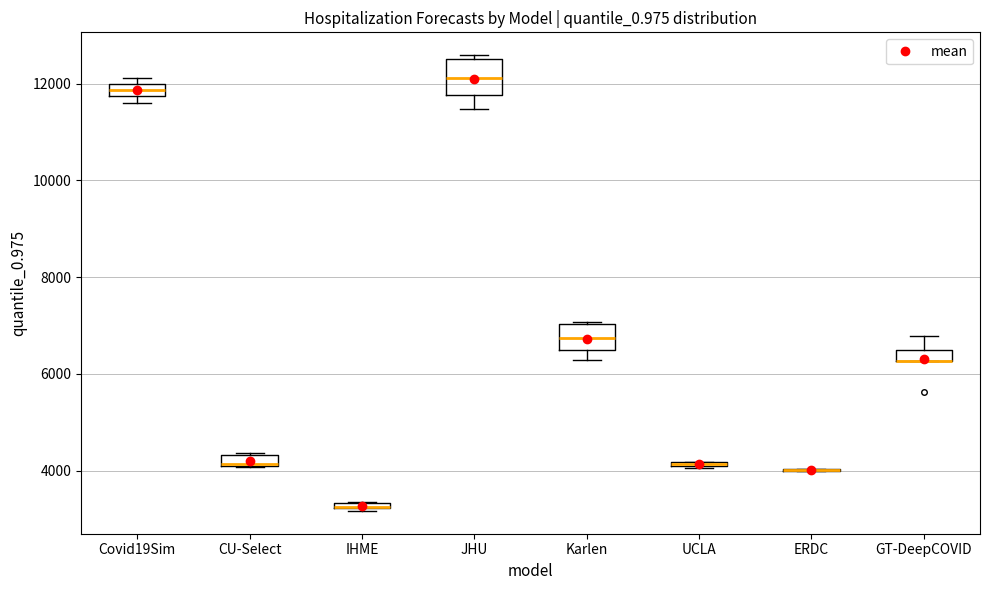

Where is the upper edge of the box for UCLA on the y-axis? The values are not printed on the chart, so give them approximately, as read against the axis.

4200